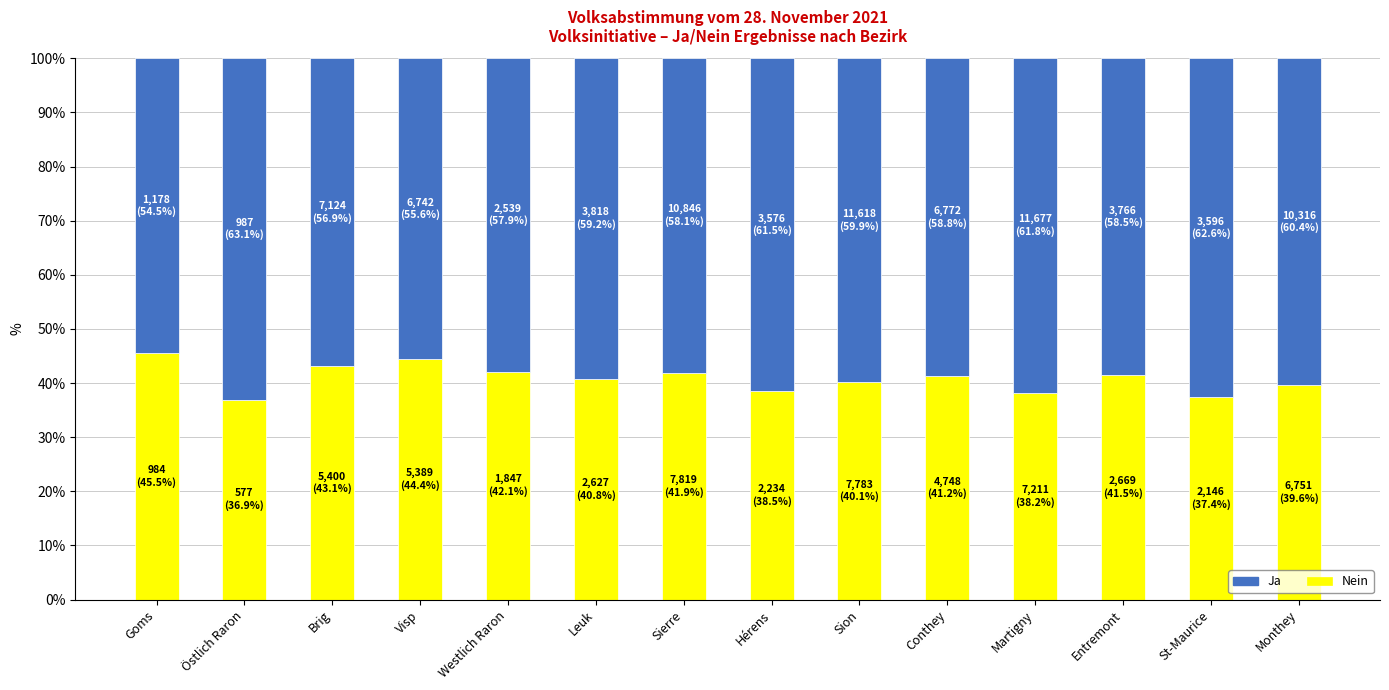

What is the sum of all Nein values?

571.1